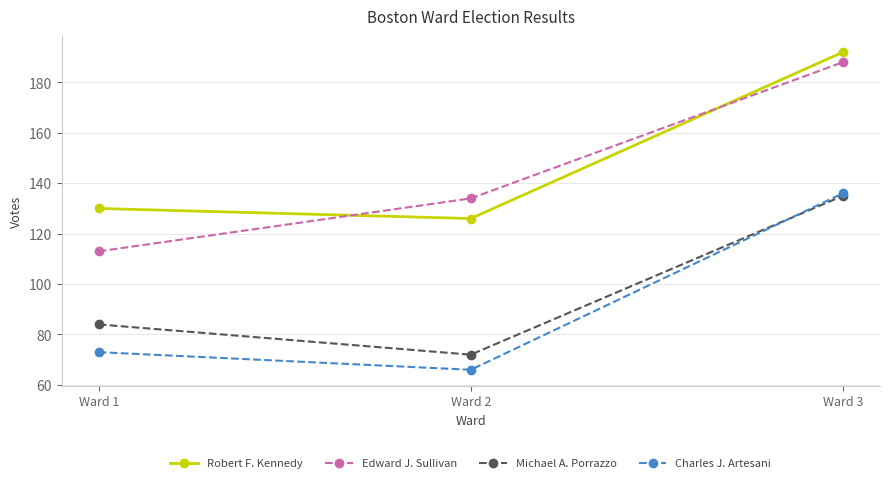

Rank the categories by Charles J. Artesani value from highest to lowest.

Ward 3, Ward 1, Ward 2